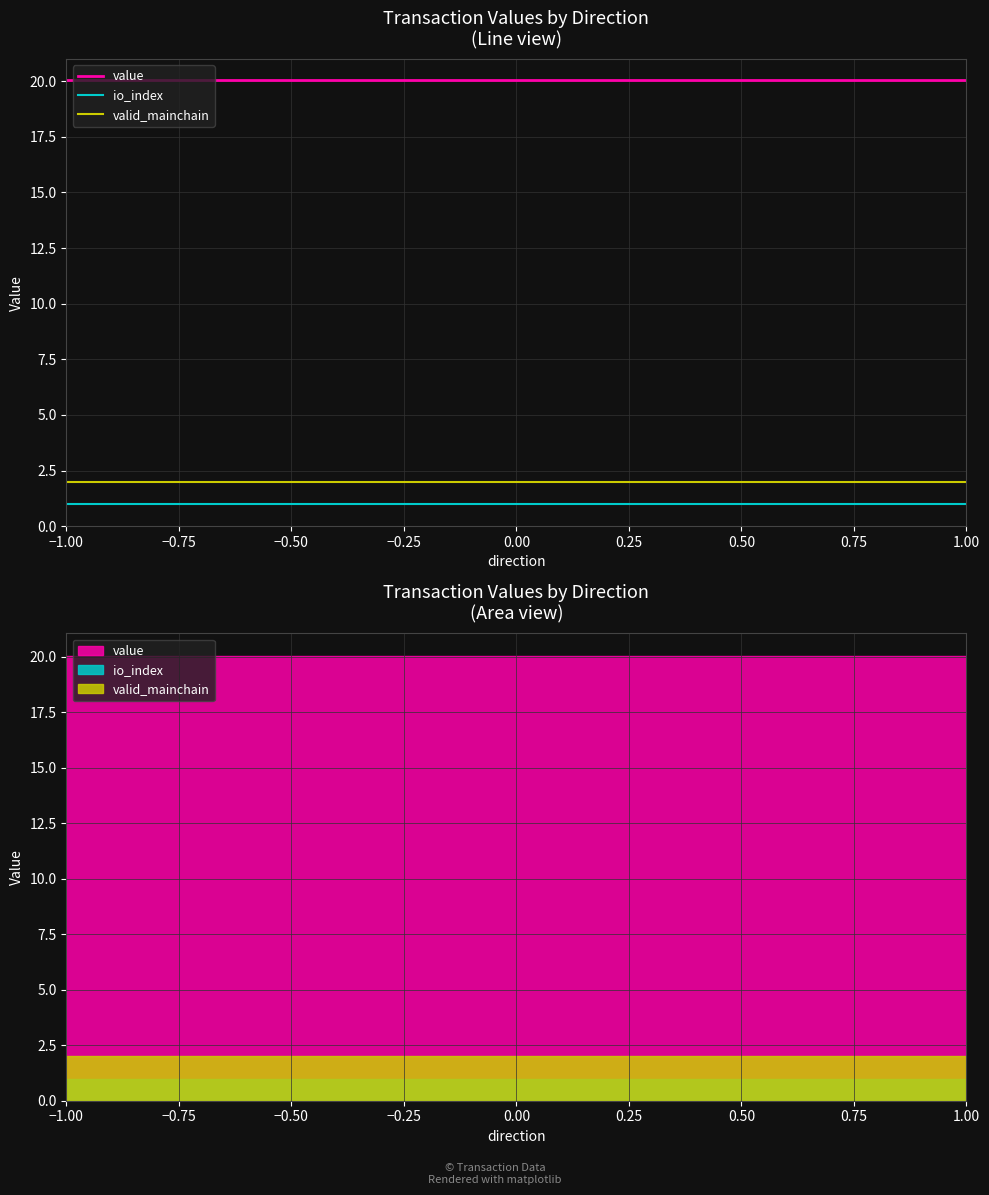

Rank the categories by value value from lowest to highest.

-1, 1, -1, 1